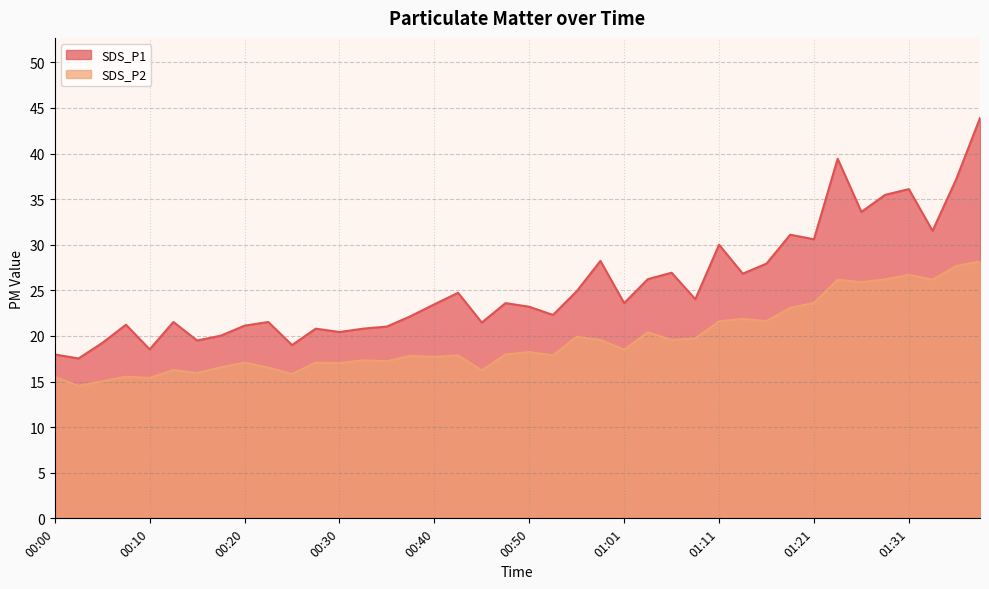

Which series changed the most between 14 and 28?

SDS_P1 line